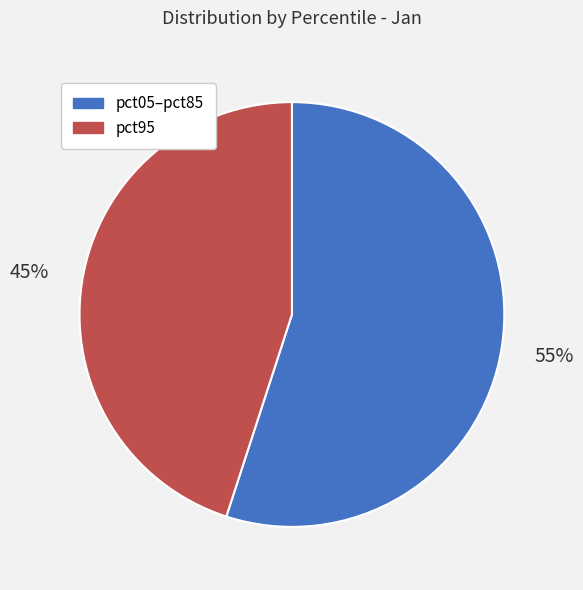

To the nearest percent, what is the average slice percentage?

50%